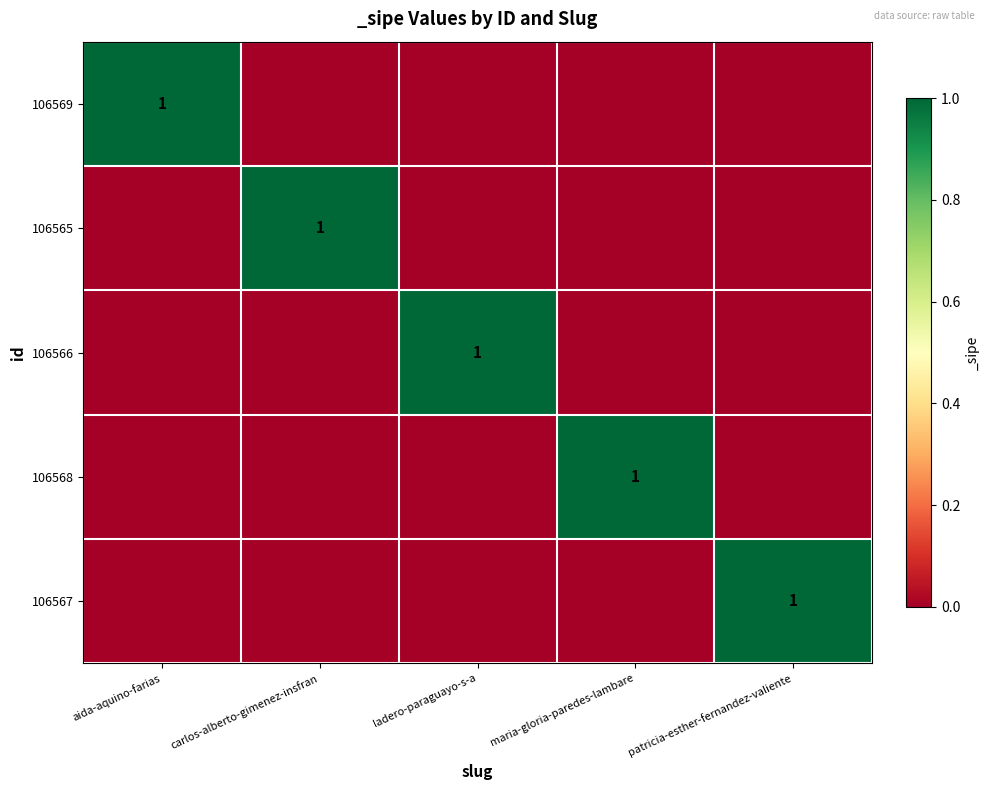

Which category has the highest value across all series?

aida-aquino-farias